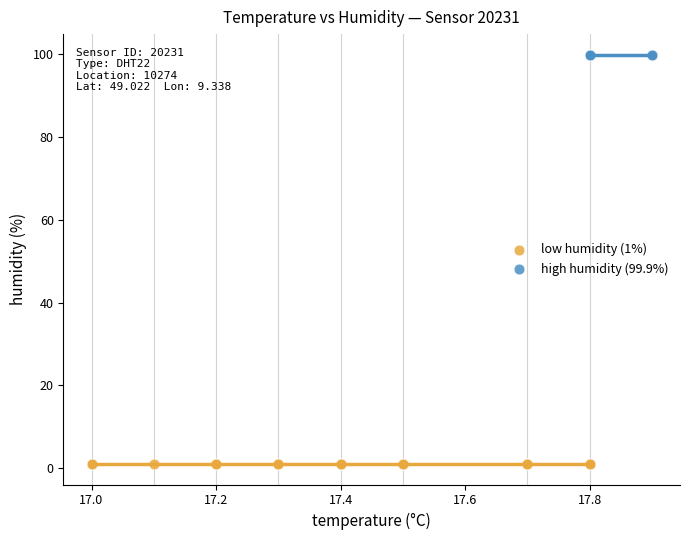

Which series reaches the maximum Y coordinate?

high humidity (99.9%)